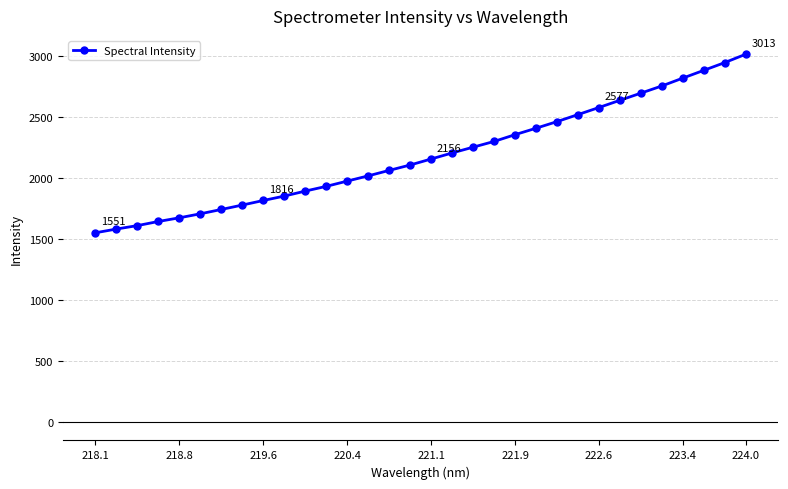

What is the value of the 9th point from the left?

1815.6